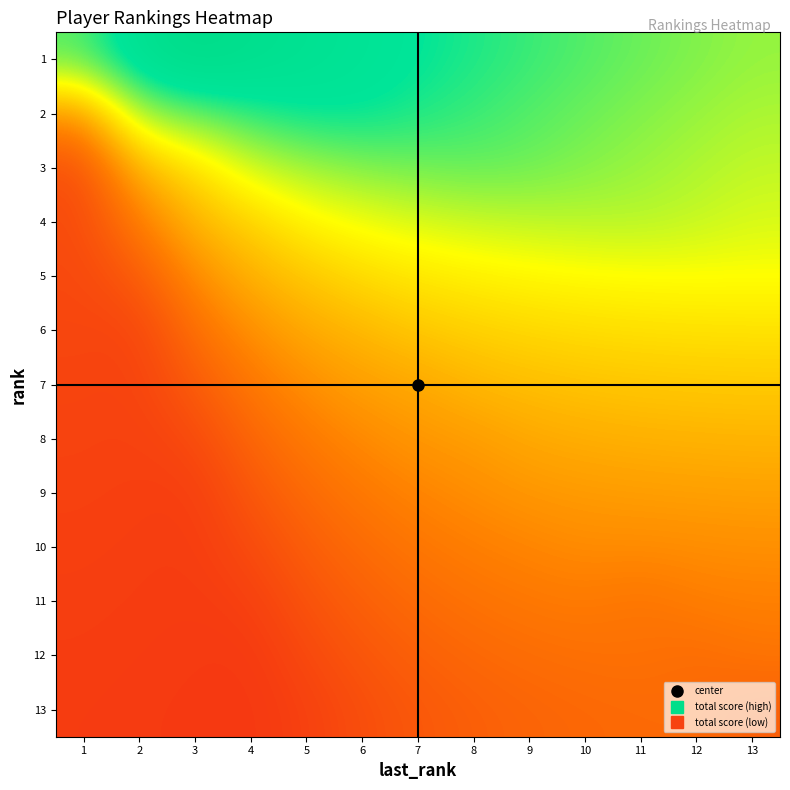

What is the spread (max minus min) of values at 12?

40.0